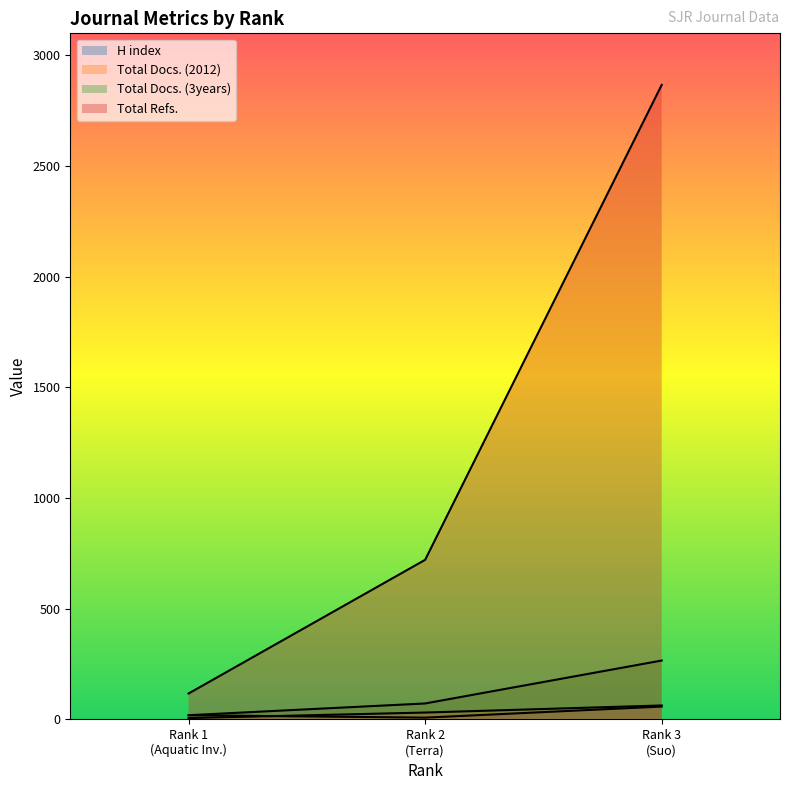

Does the chart display data point markers on the line(s)?

No